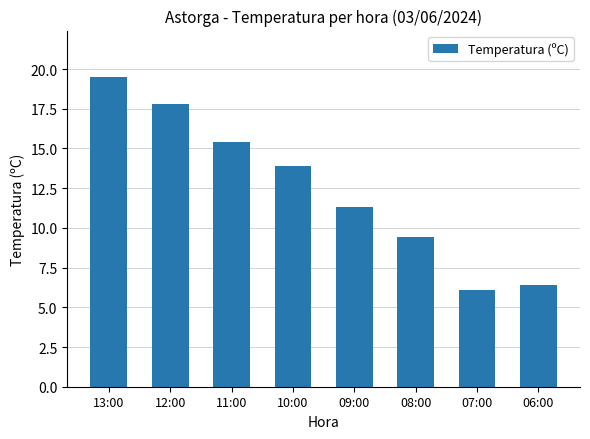

Reading left to right, extract all data points from this chart.

19.5	17.8	15.4	13.9	11.3	9.4	6.1	6.4